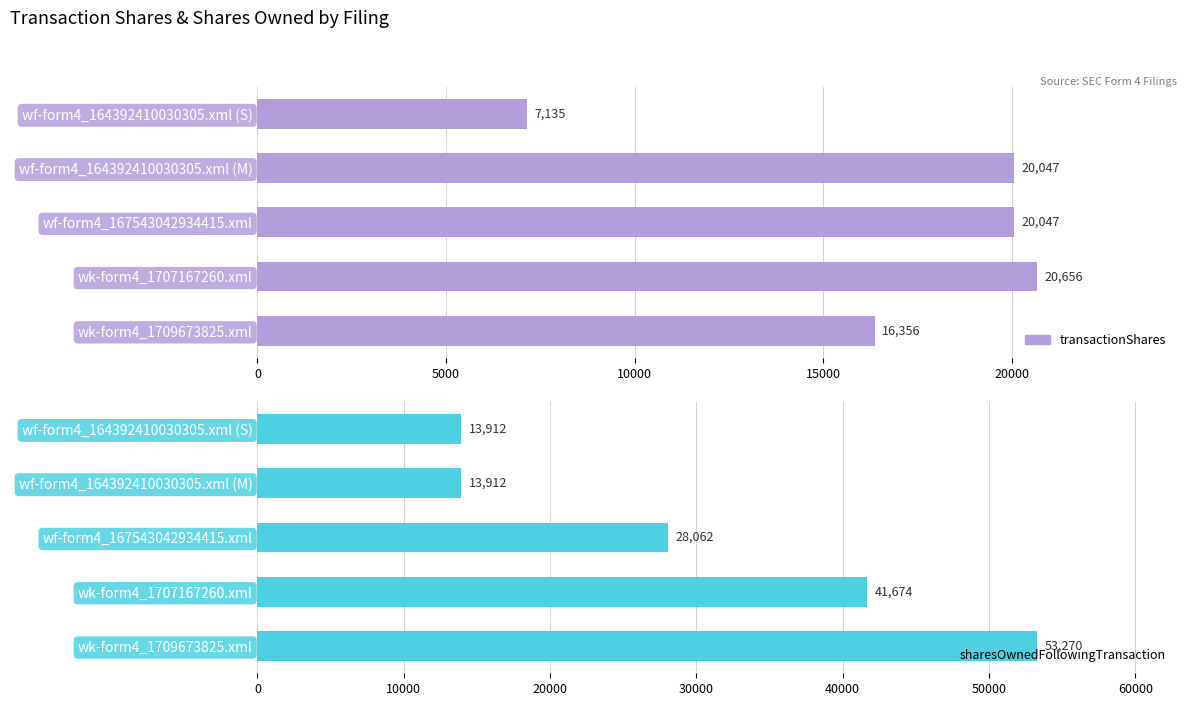

How many values in the transactionShares series are below 20047?

2